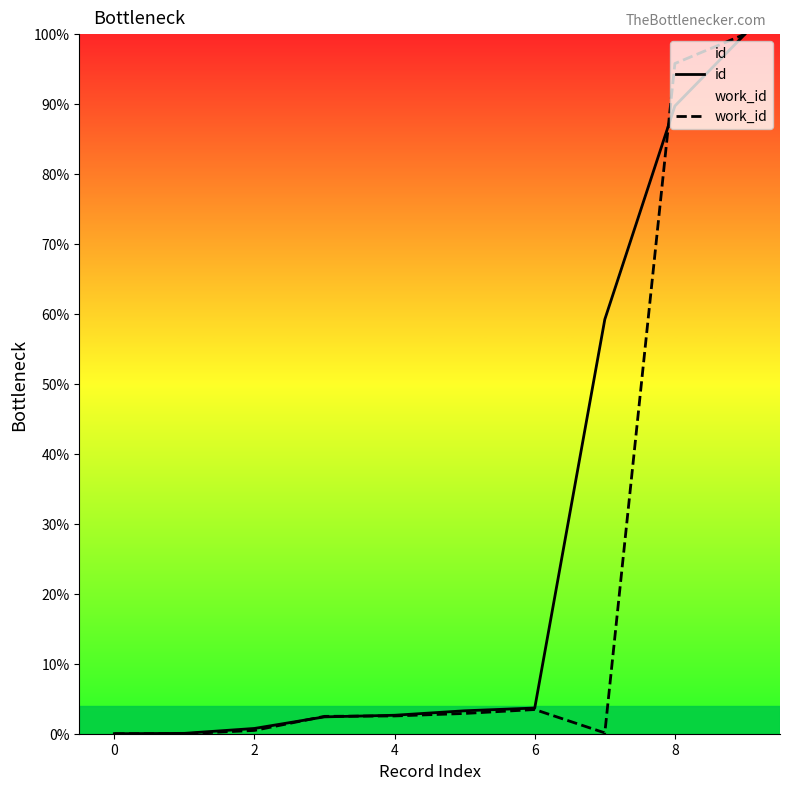

True or false: id has a value of -64.5 at 0.

False